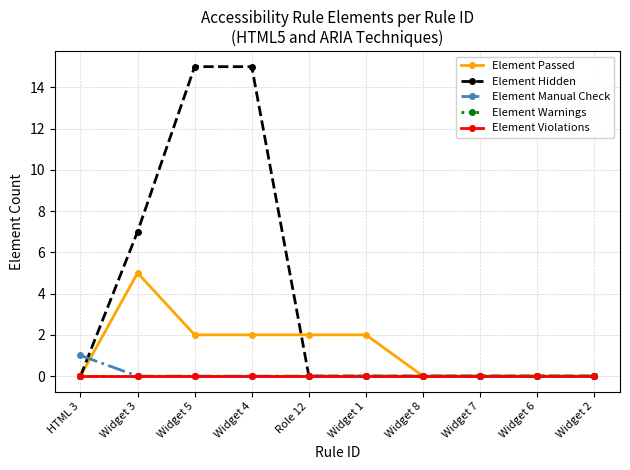

True or false: Element Warnings has more than 0 points higher than both neighbors.

False